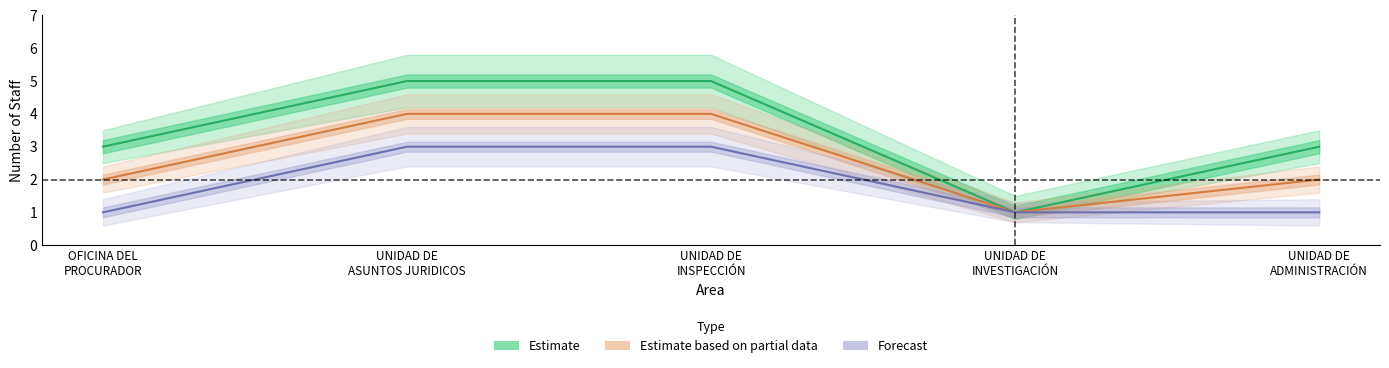

At UNIDAD DE
ASUNTOS JURIDICOS, list the series in order from largest to smallest.

Estimate, Estimate based on partial data, Forecast